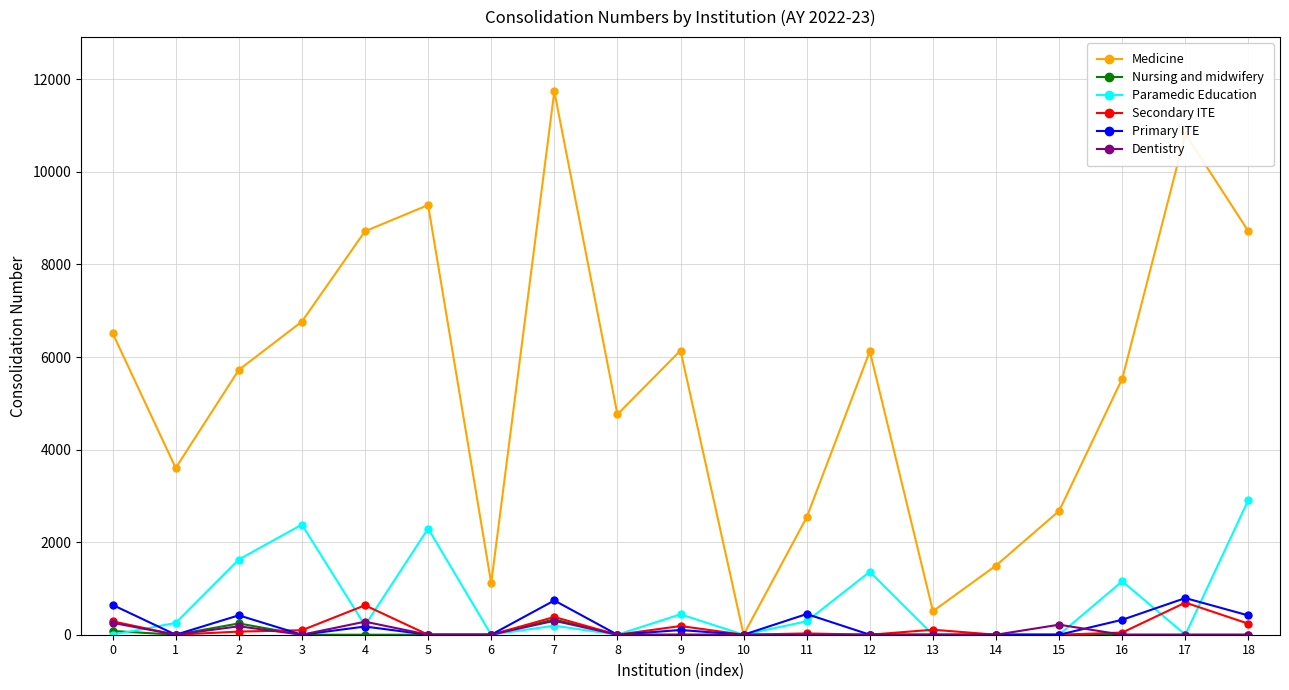

Between 6 and 9, which series saw the biggest shift?

Medicine